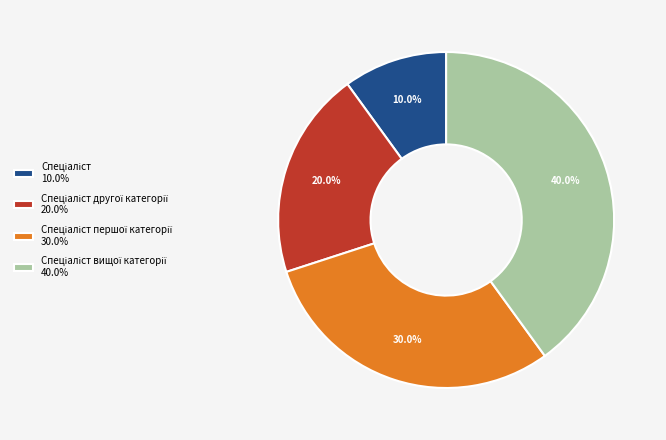

Is there a majority slice in this chart?

No